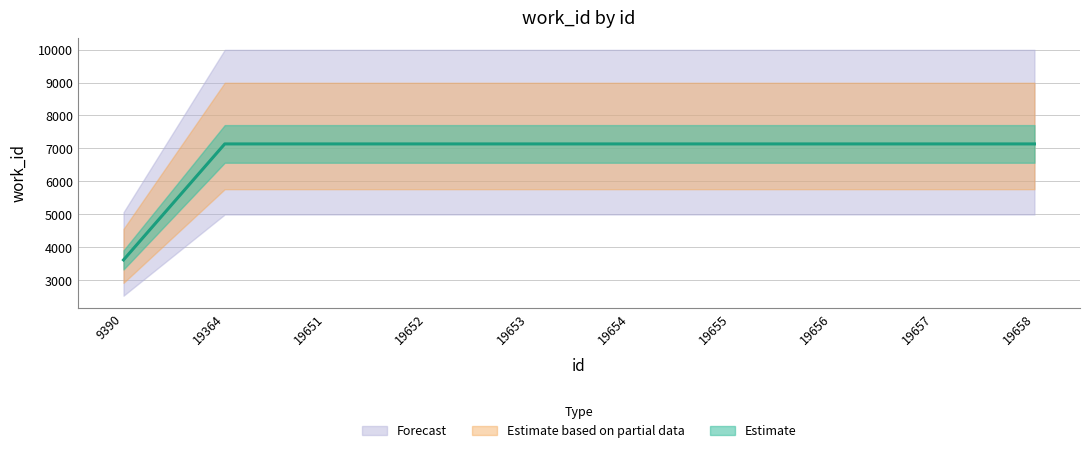

At which category does the chart reach its peak across all series?

19364